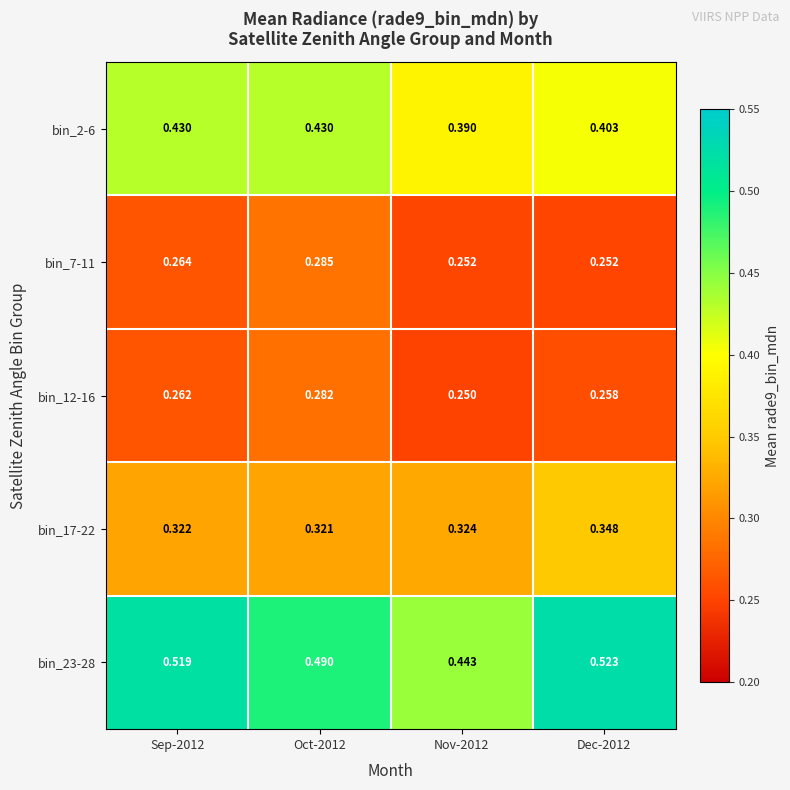

Is the value of bin_12-16 at Dec-2012 greater than the value of bin_17-22 at Oct-2012?

No